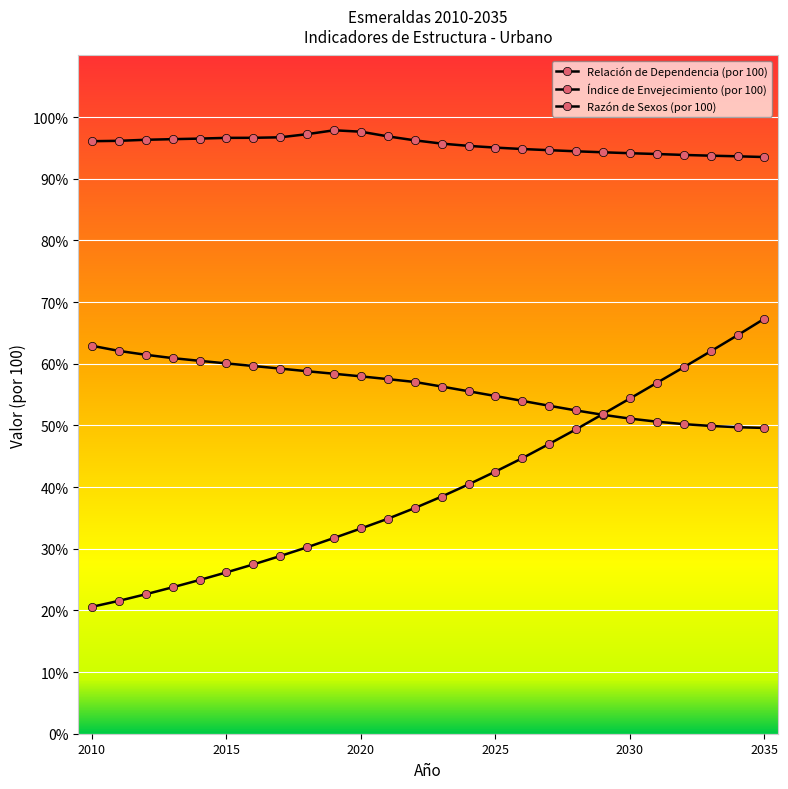

What is the smallest value displayed?

20.6